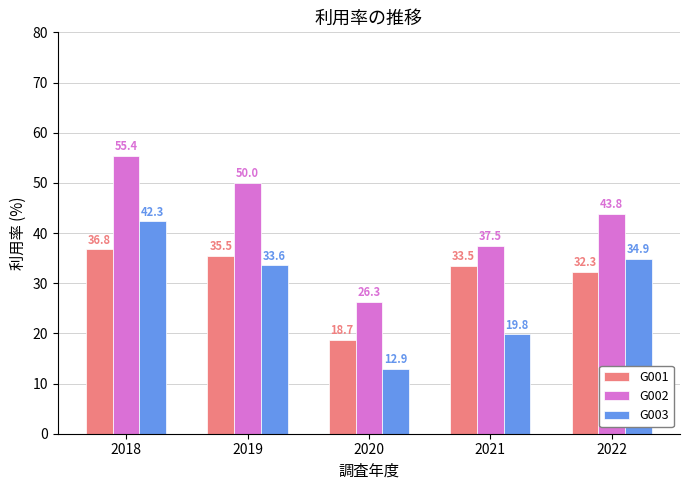

How many values in the G001 series exceed 33?

3